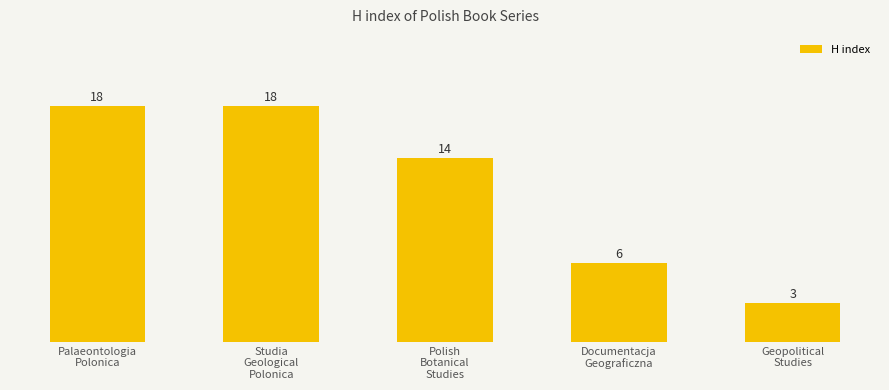

What is the sum of all values?

59